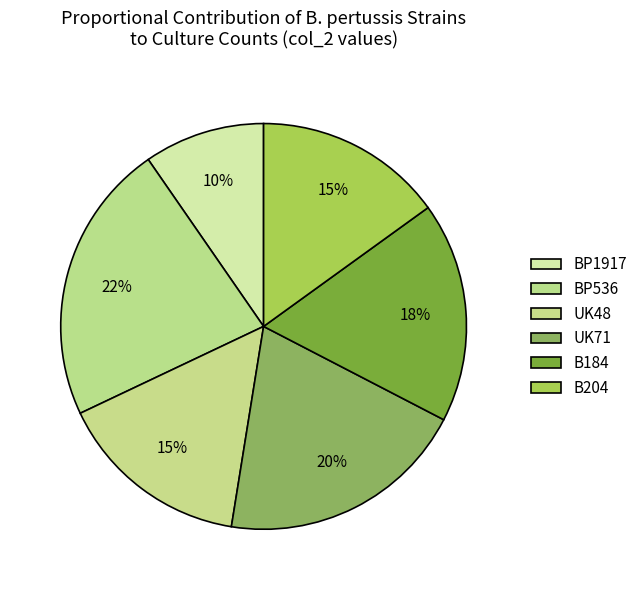

Between B184 and UK71, which is larger?

UK71